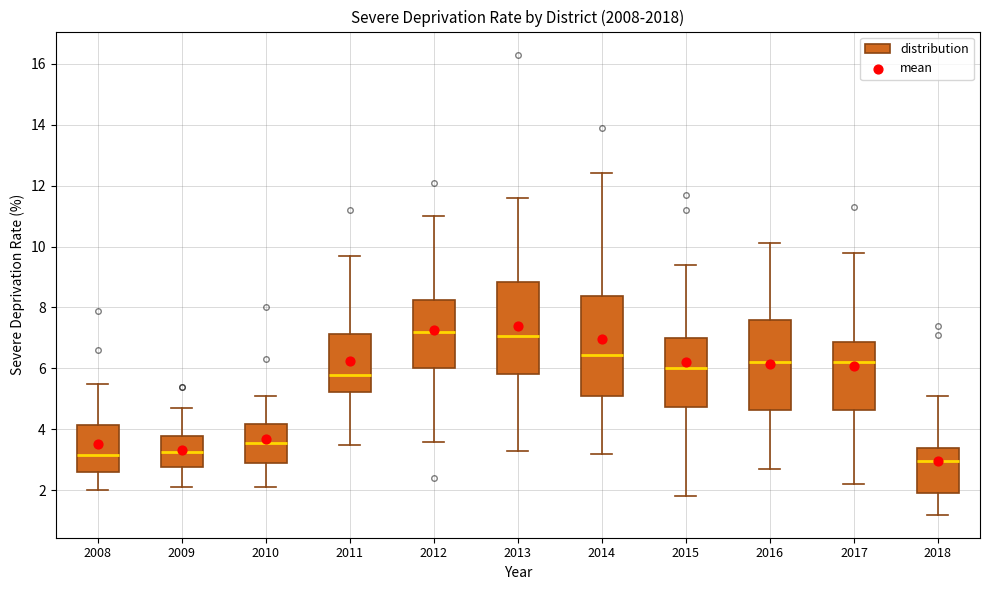

Where is the upper edge of the box at x = 2010 on the y-axis? The values are not printed on the chart, so give them approximately, as read against the axis.

4.2